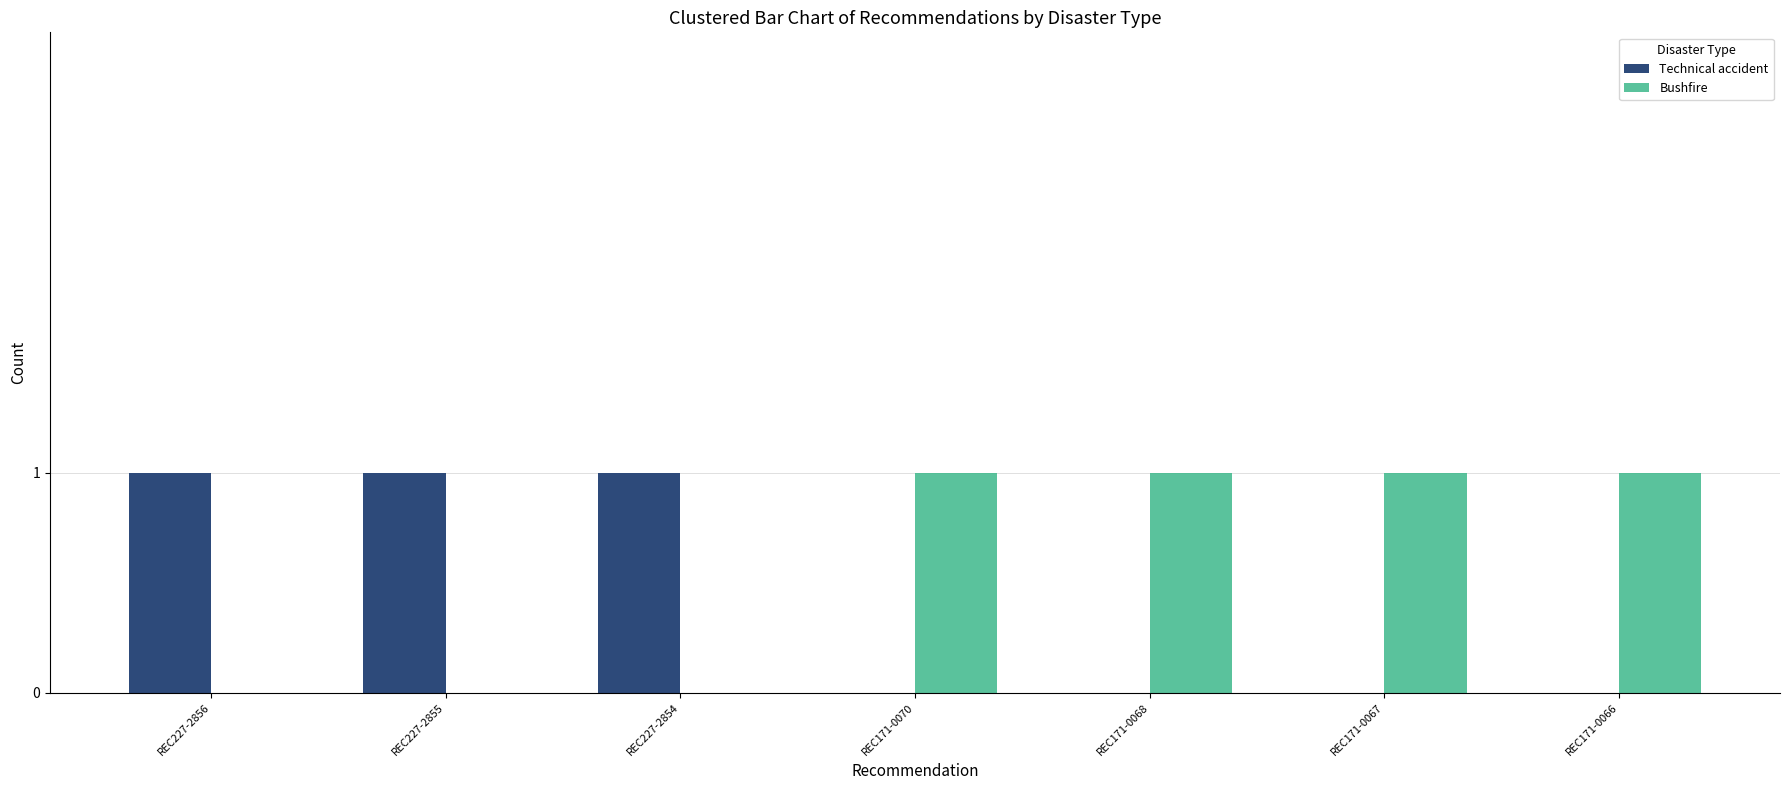

The value of Technical accident at REC171-0067 is -1. True or false?

False